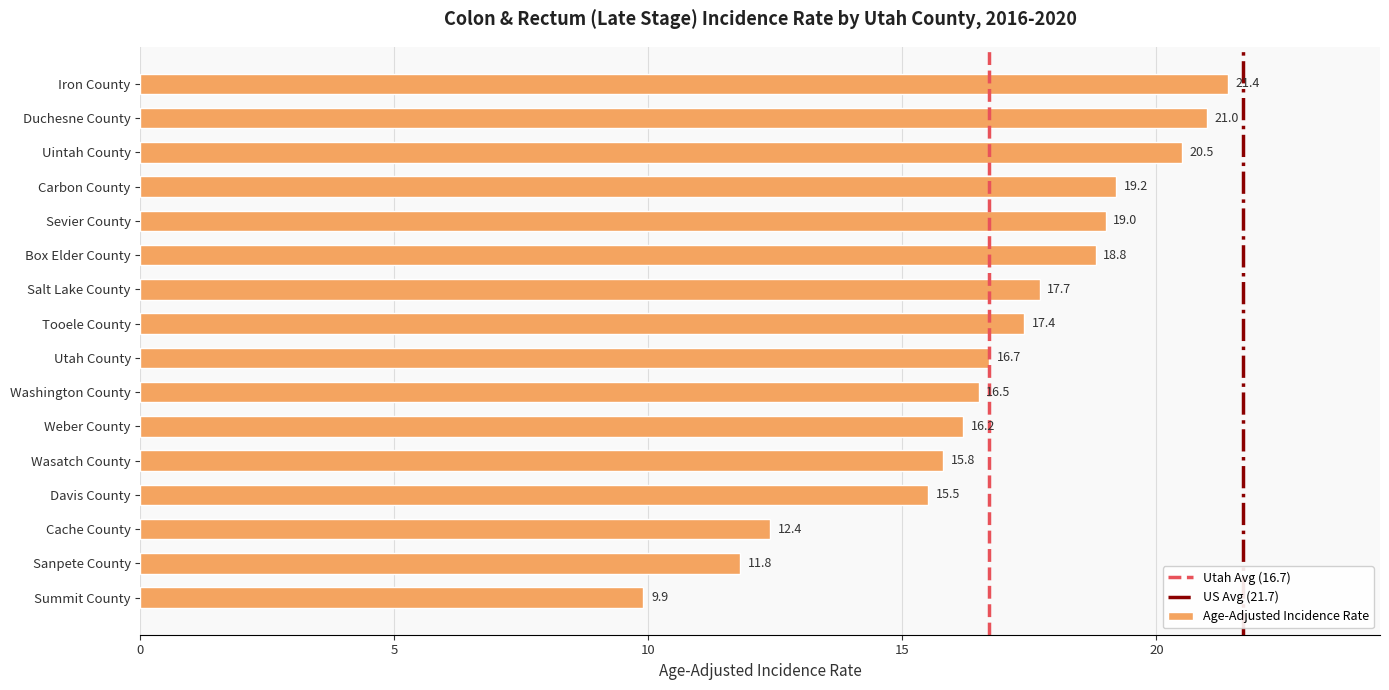

What is the ratio of the value at Carbon County to the value at Sevier County?

1.0